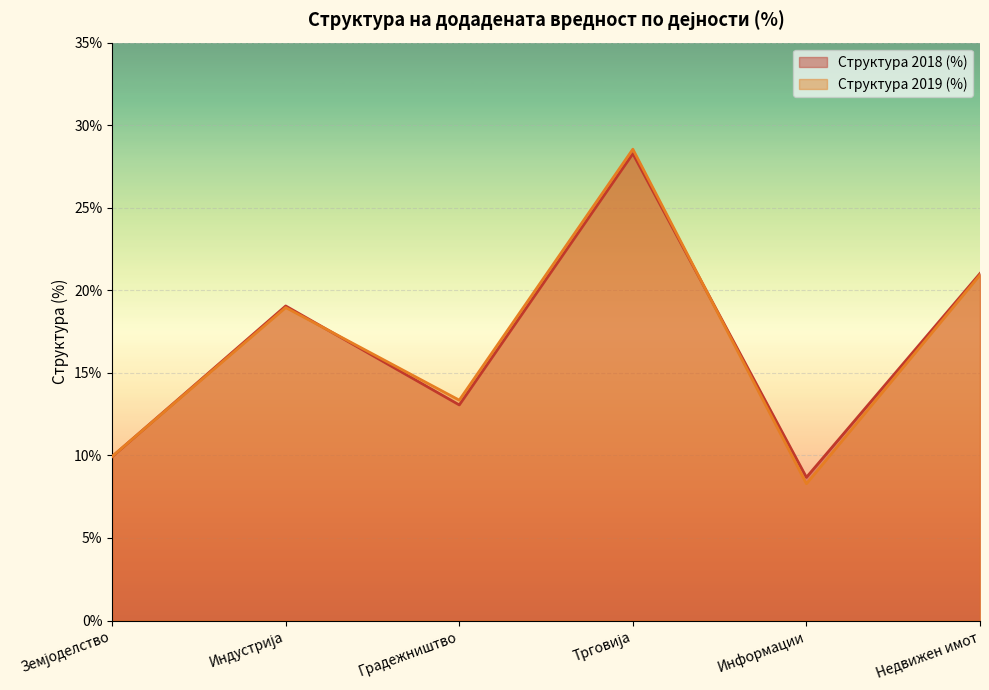

How many data points in Структура 2019 (%) are less than 18?

3